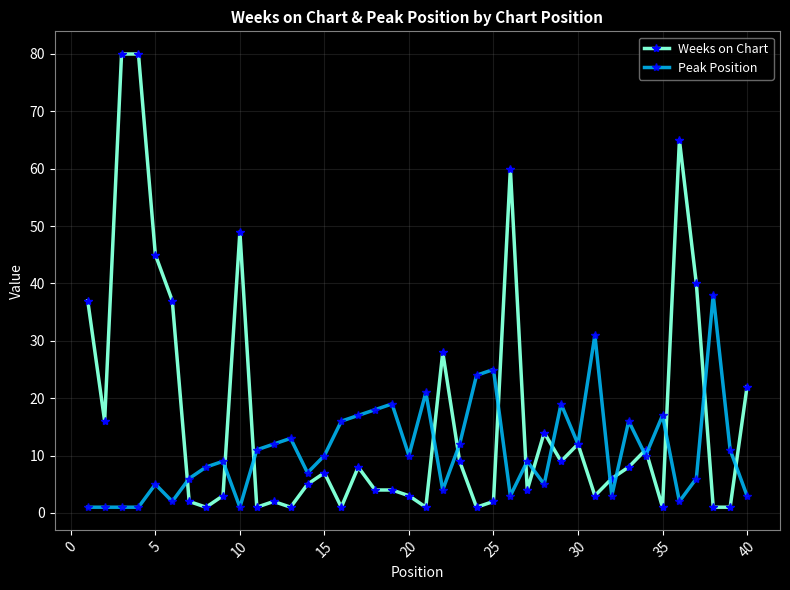

What is the highest value of the Weeks on Chart series?

80